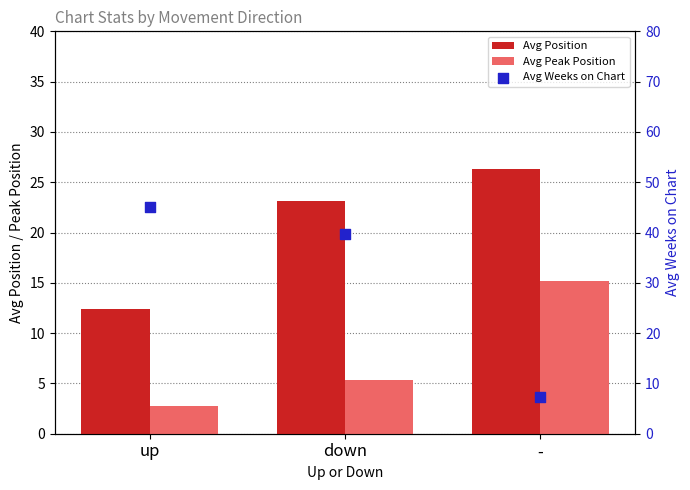

At which category is the sum across all series the highest?

down